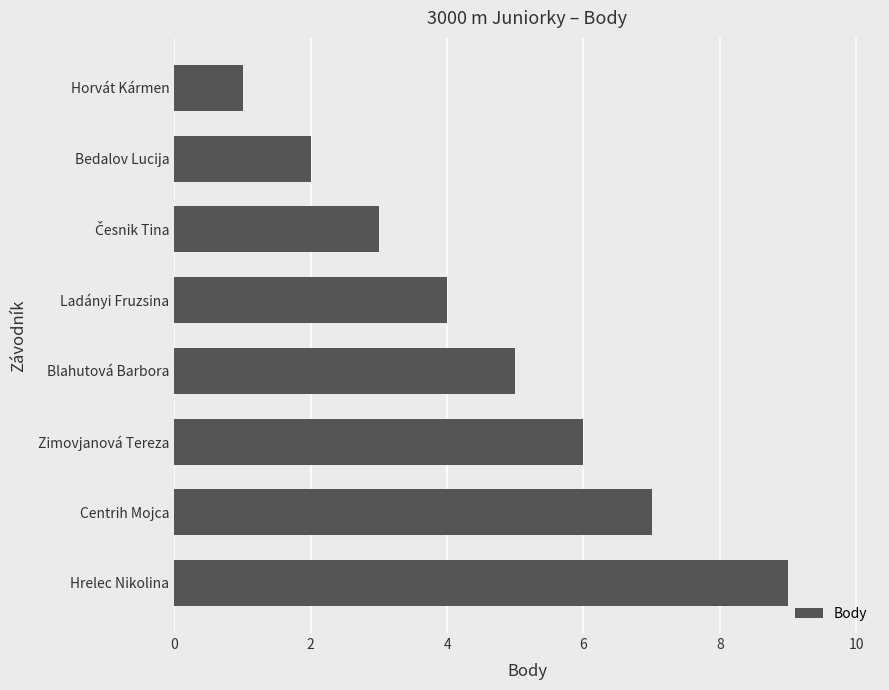

The chart shows a value of 7 at Centrih Mojca. True or false?

True